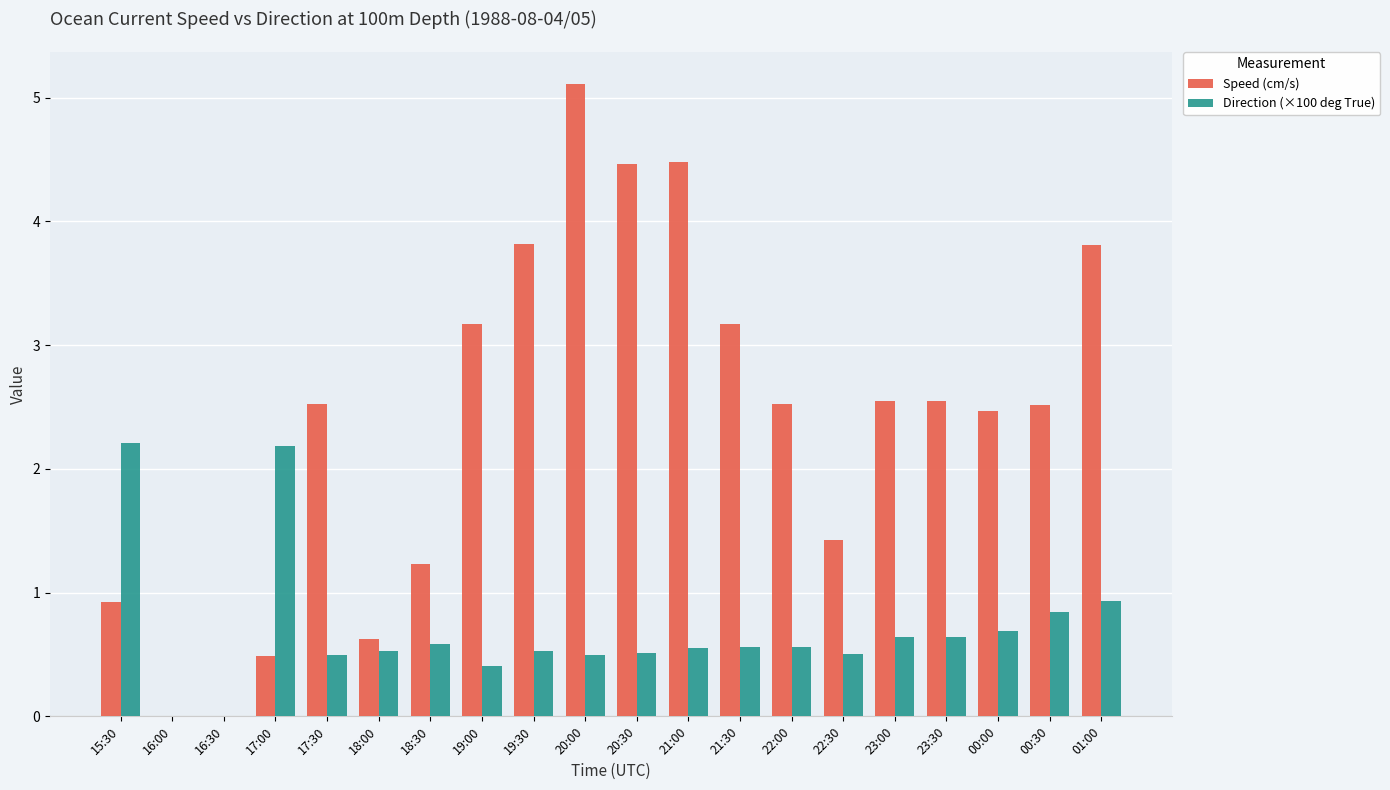

The value of Direction (×100 deg True) at 20:00 is 0.5. True or false?

True